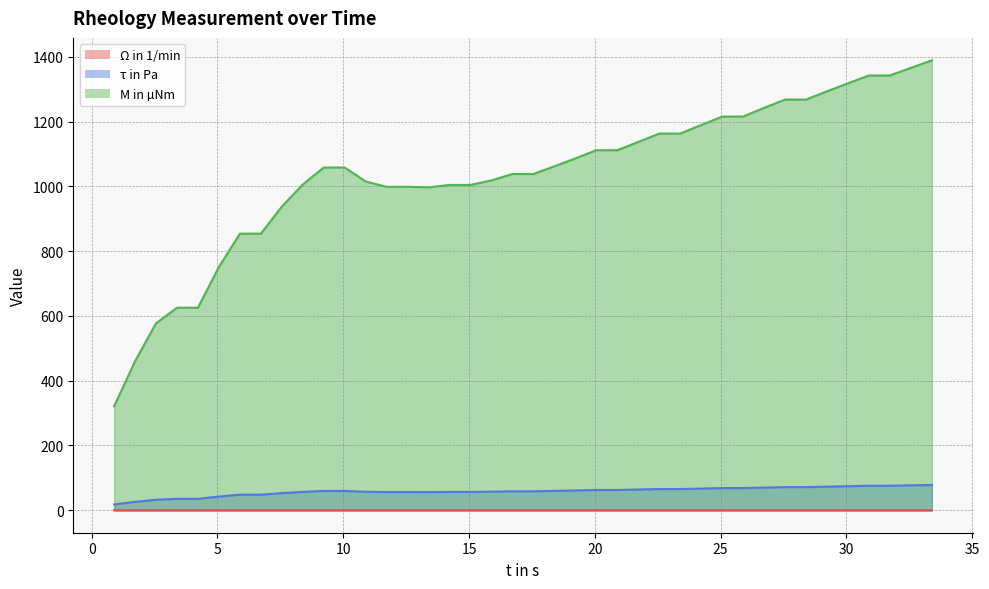

Is it true that τ in Pa equals 25.7 at 32?

False